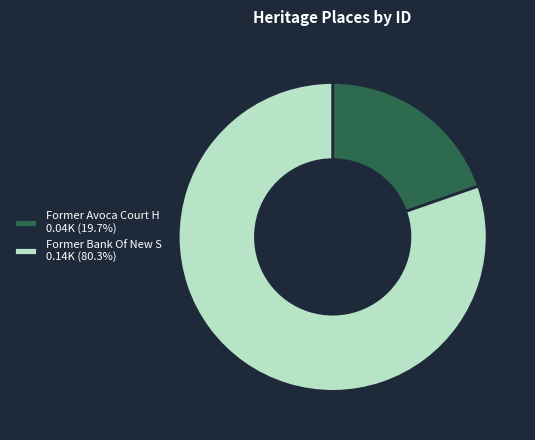

Does any single category account for the majority?

Yes